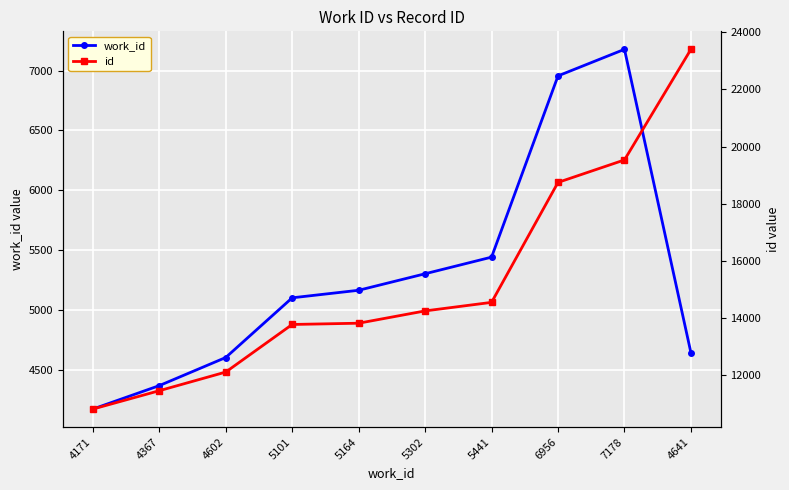

In work_id, how many points are higher than both neighbors (excluding endpoints)?

1